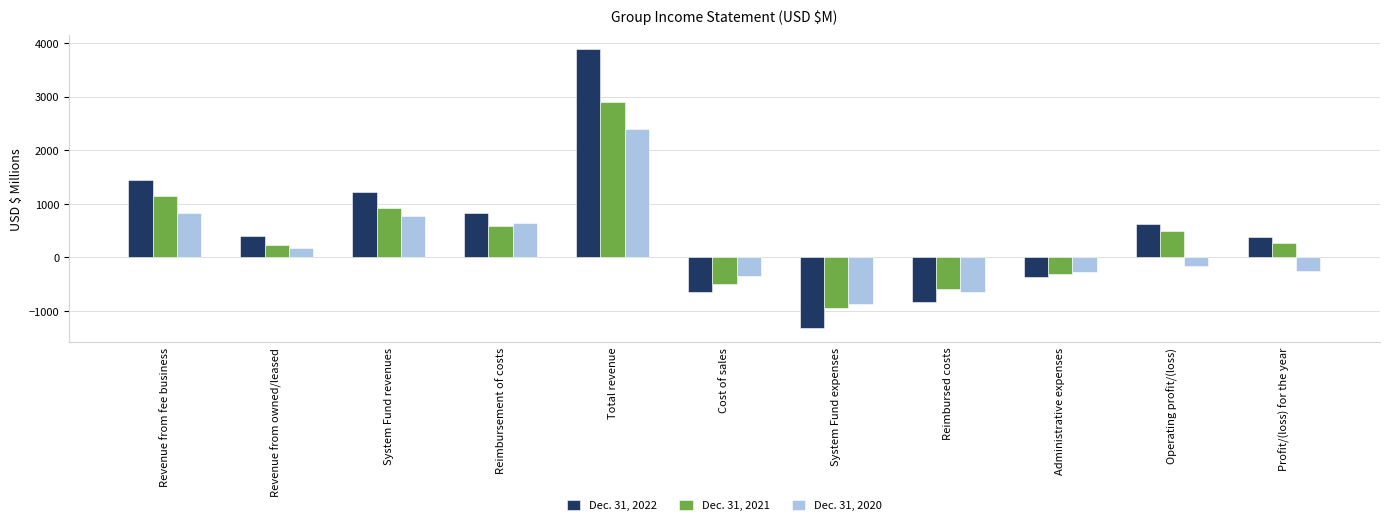

How many positive values does the Dec. 31, 2021 series have?

7